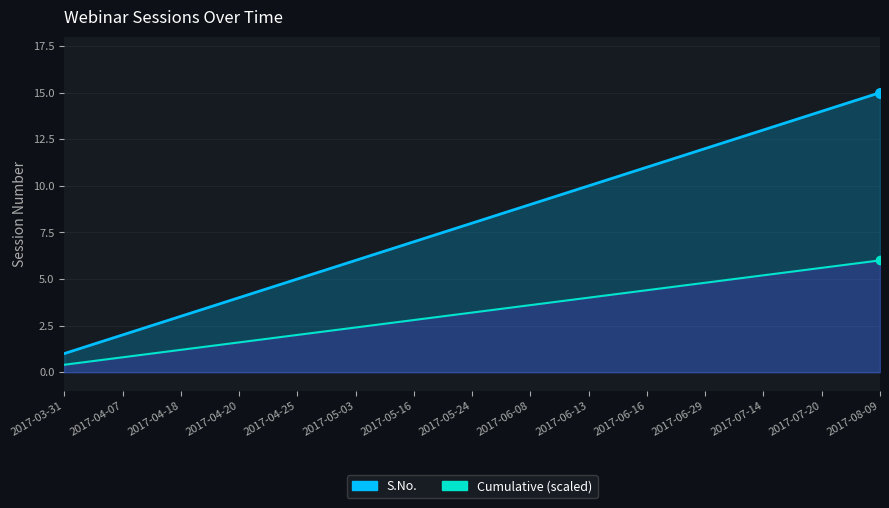

Where is S.No. nearest to the value 8?

2017-05-24